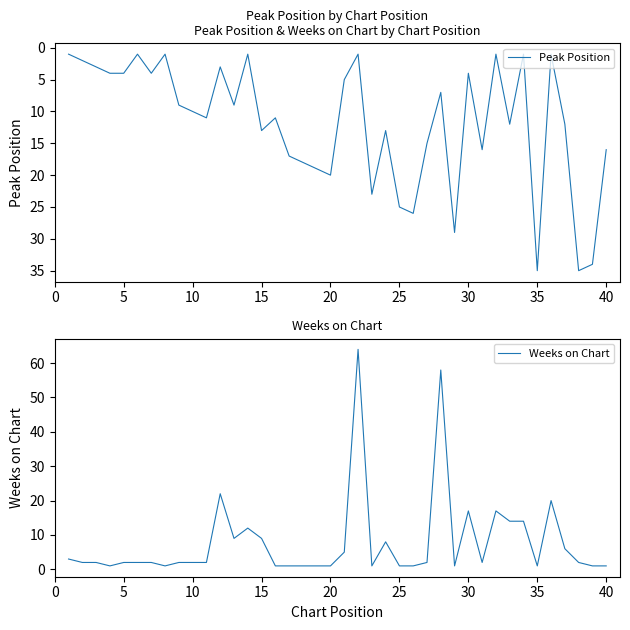

List the series in order of their overall mean, highest first.

Peak Position, Weeks on Chart